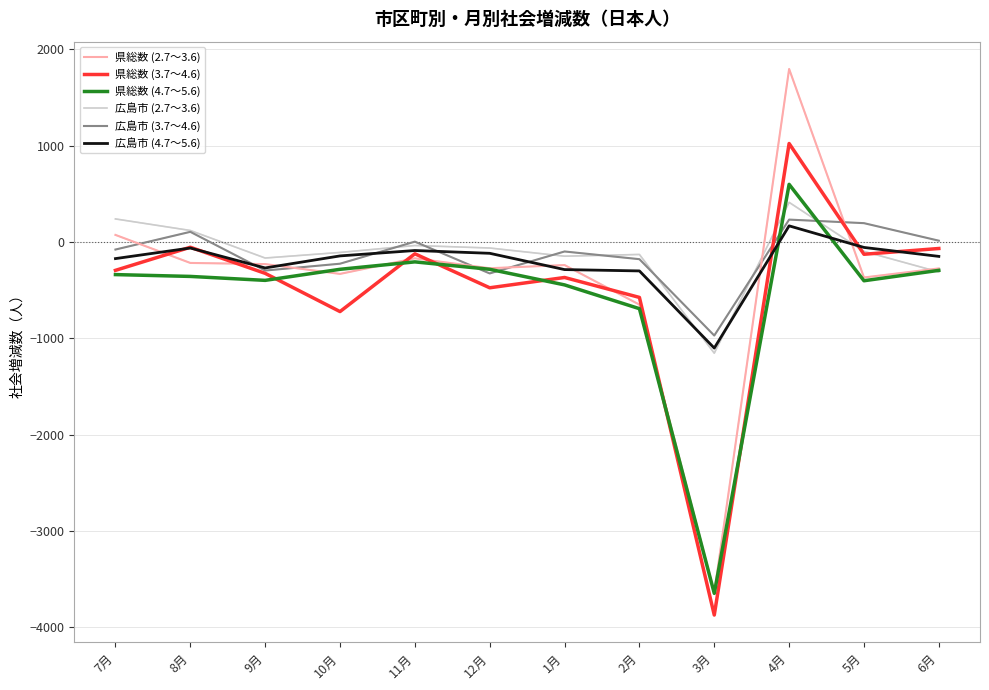

The 県総数 (2.7～3.6) series shows 1797 at 4月. True or false?

True